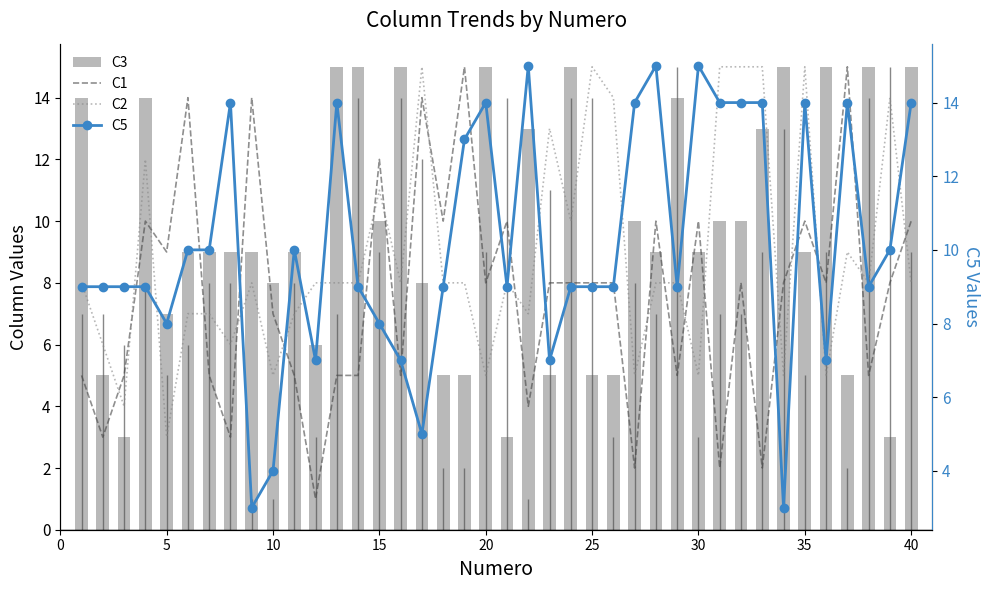

What is the minimum value for C2?

3